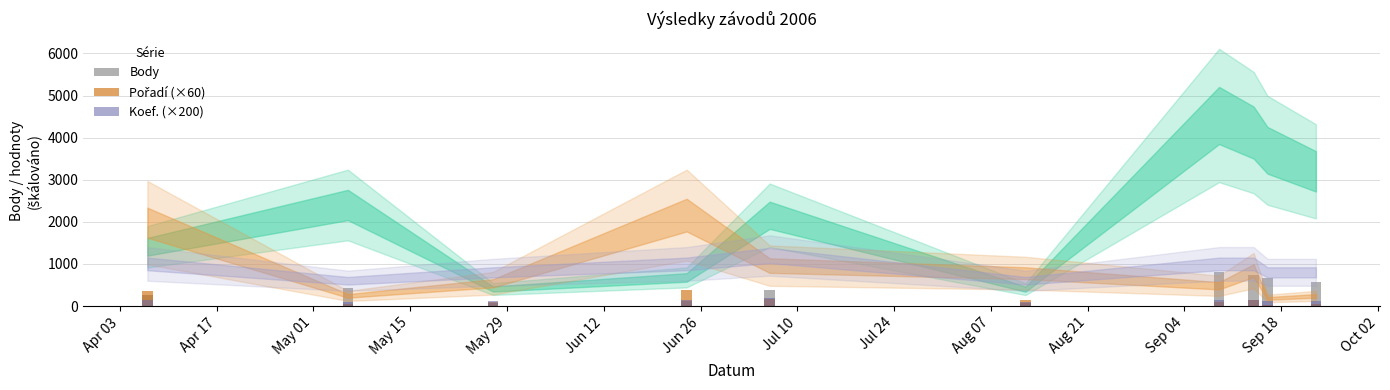

What is the difference between the maximum and minimum values in the Body series?

742.9